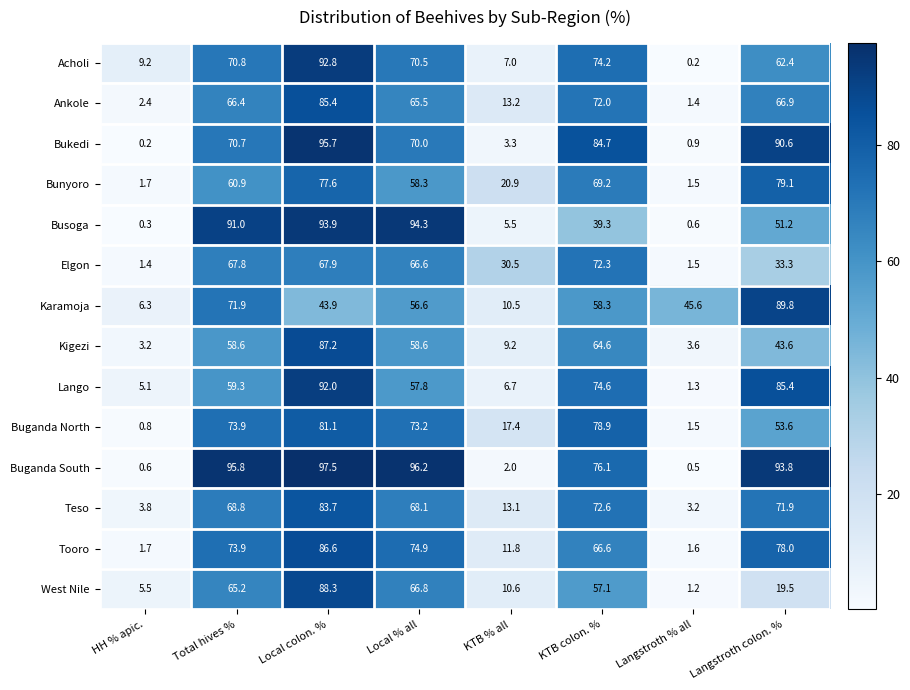

Where does the Acholi series first go above 70?

Total hives %